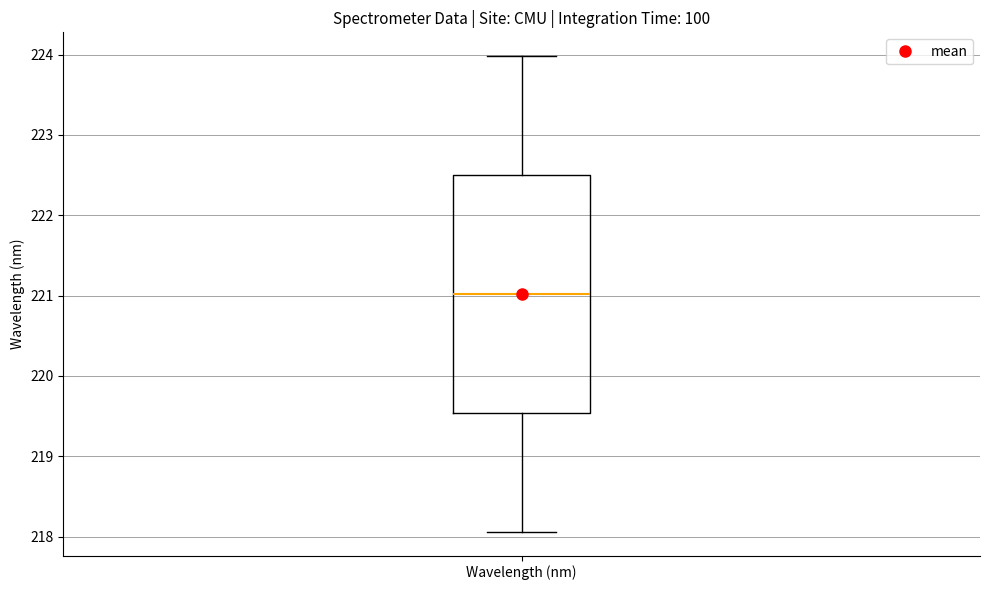

Where is the upper edge of the box for Wavelength (nm) on the y-axis? The values are not printed on the chart, so give them approximately, as read against the axis.

222.5